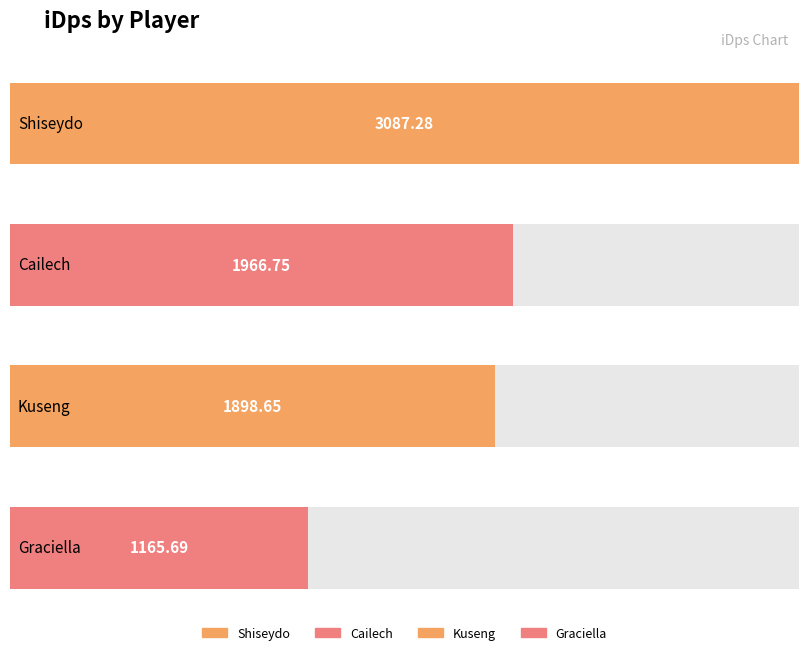

What is the value of the 1st bar from the left?

3087.3